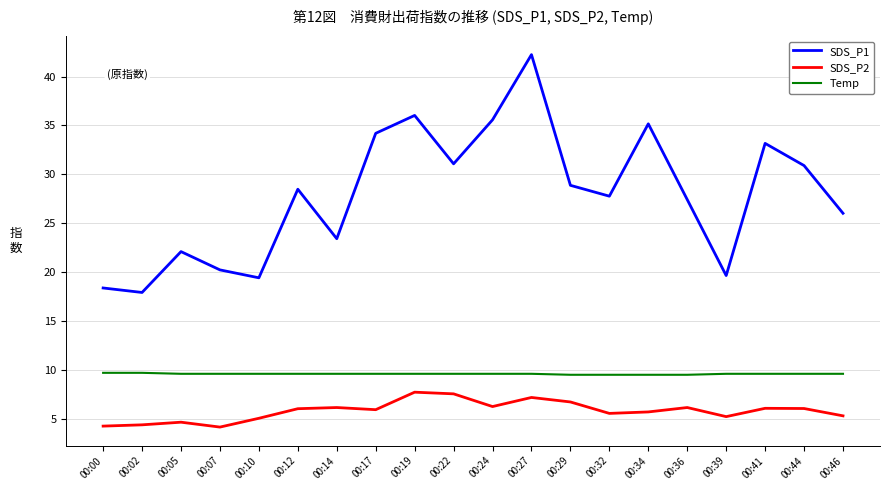

What is the difference between the maximum and minimum values in the SDS_P2 series?

3.6